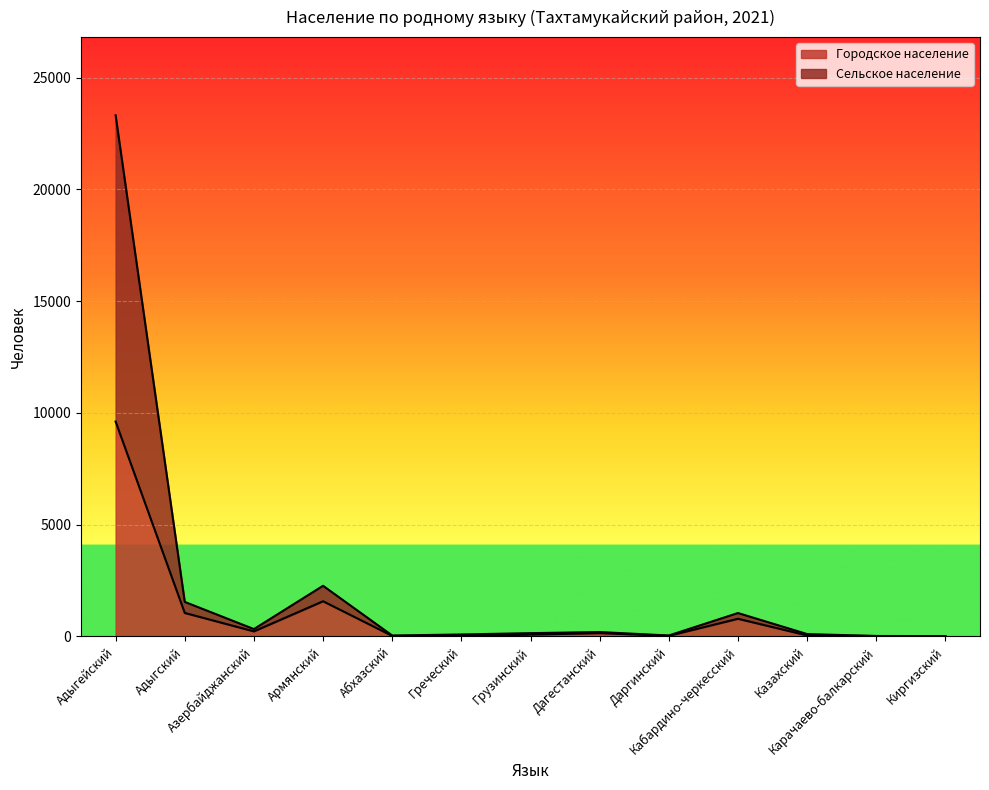

Reading right to left, list all the values displayed in this chart.

Городское население: Киргизский=7	Карачаево-балкарский=21	Казахский=48	Кабардино-черкесский=792	Даргинский=29	Дагестанский=151	Грузинский=83	Греческий=22	Абхазский=26	Армянский=1576	Азербайджанский=228	Адыгский=1053	Адыгейский=9616
Сельское население: Киргизский=18	Карачаево-балкарский=22	Казахский=108	Кабардино-черкесский=1049	Даргинский=44	Дагестанский=198	Грузинский=149	Греческий=90	Абхазский=43	Армянский=2268	Азербайджанский=331	Адыгский=1547	Адыгейский=23317